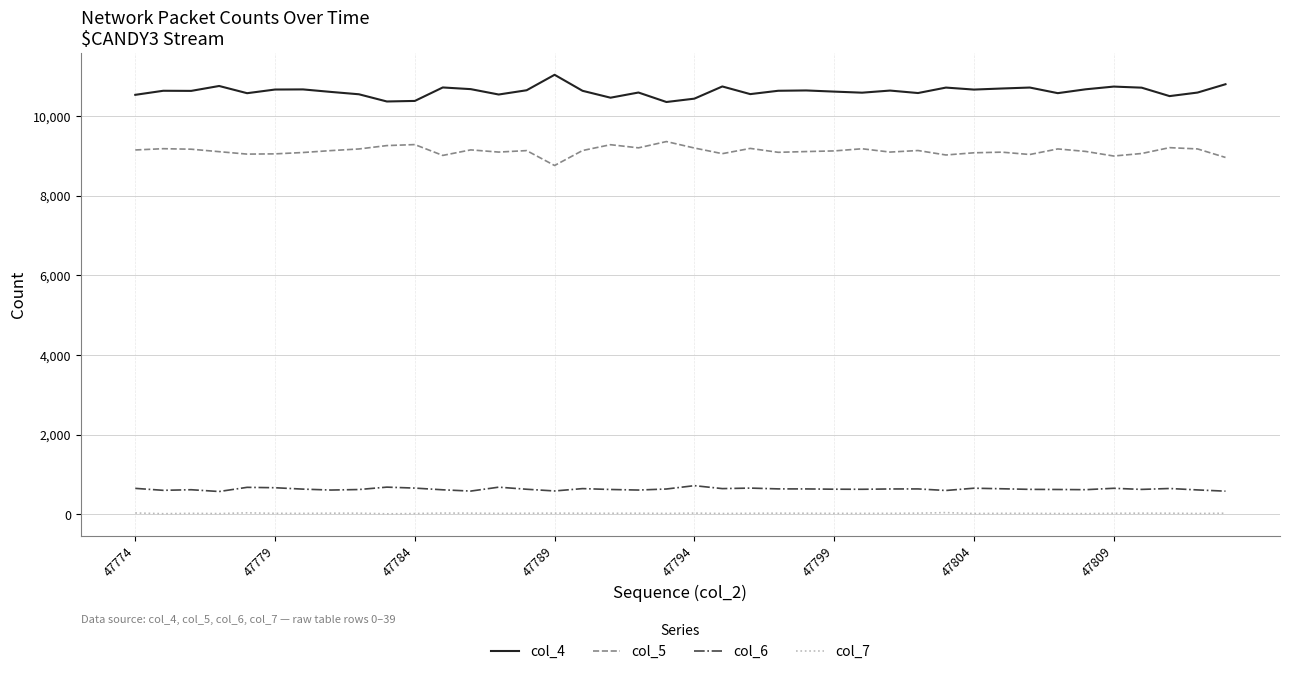

What is the greatest value displayed?

11035